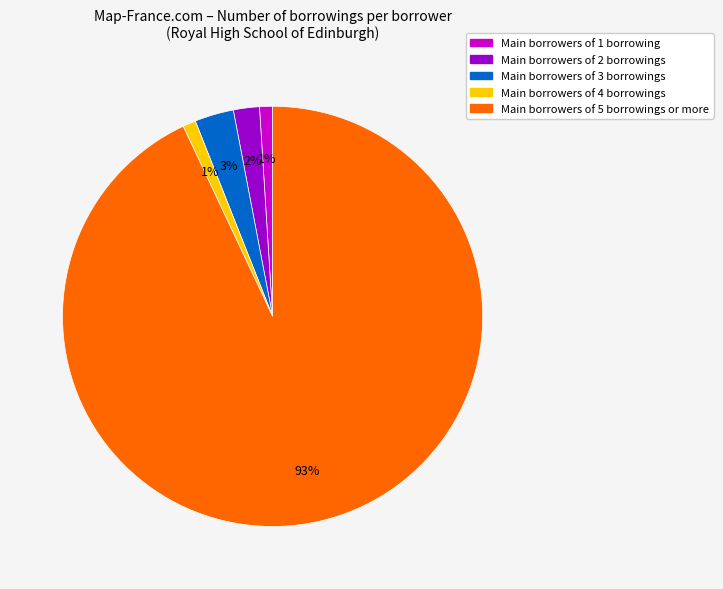

Is there a majority slice in this chart?

Yes